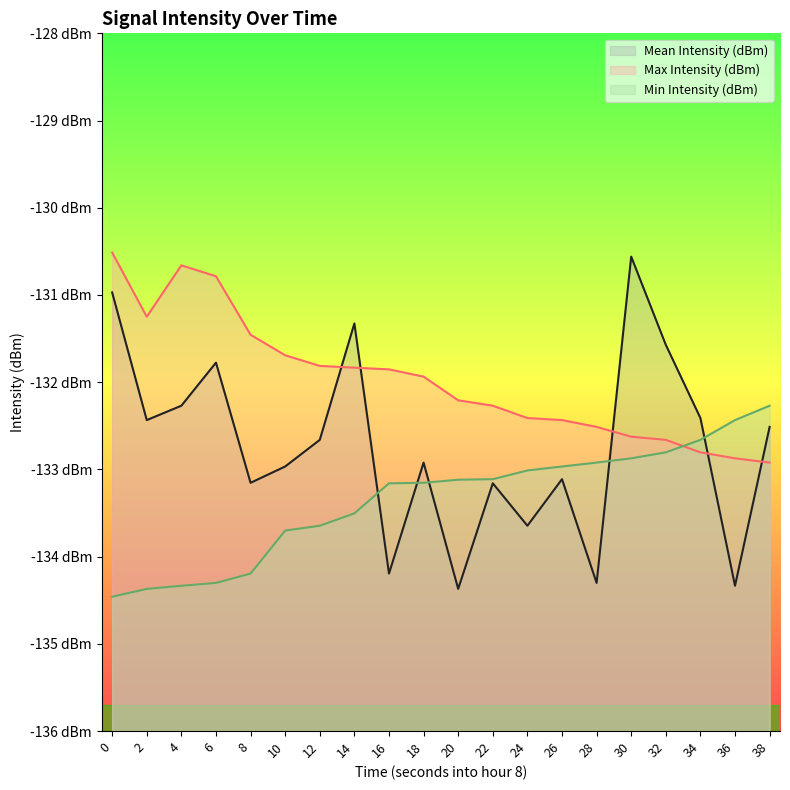

Which series has the largest total across all categories?

Max Intensity (dBm)